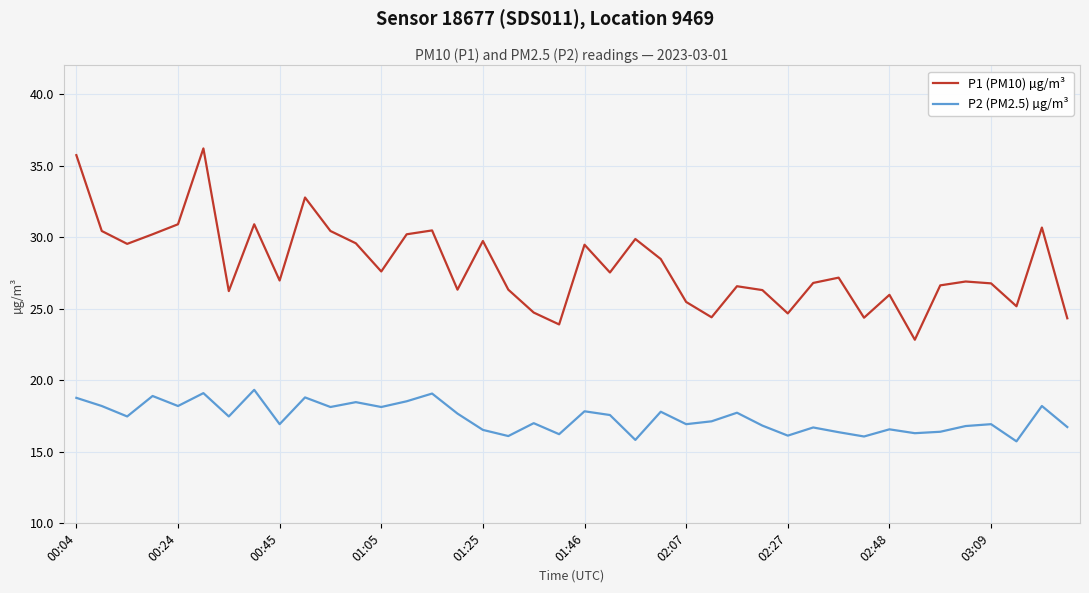

Rank the series by their average value, from highest to lowest.

P1 (PM10) µg/m³, P2 (PM2.5) µg/m³